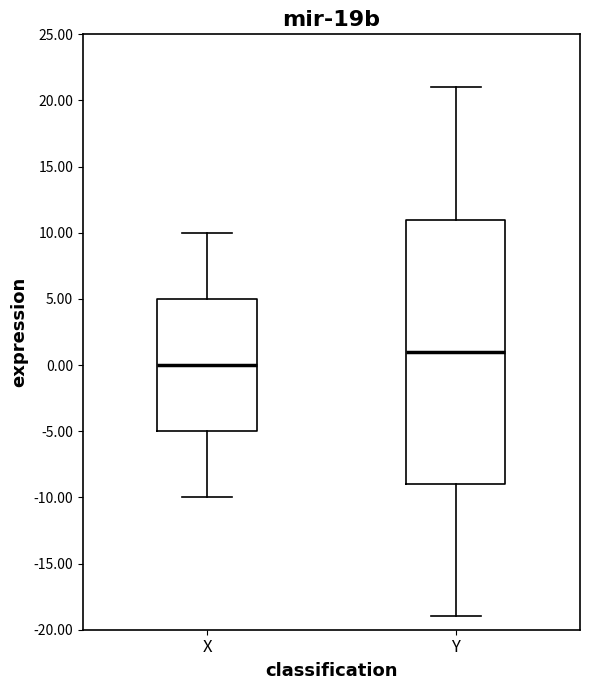

Which box is the tallest, from its lower edge to its upper edge?

Y